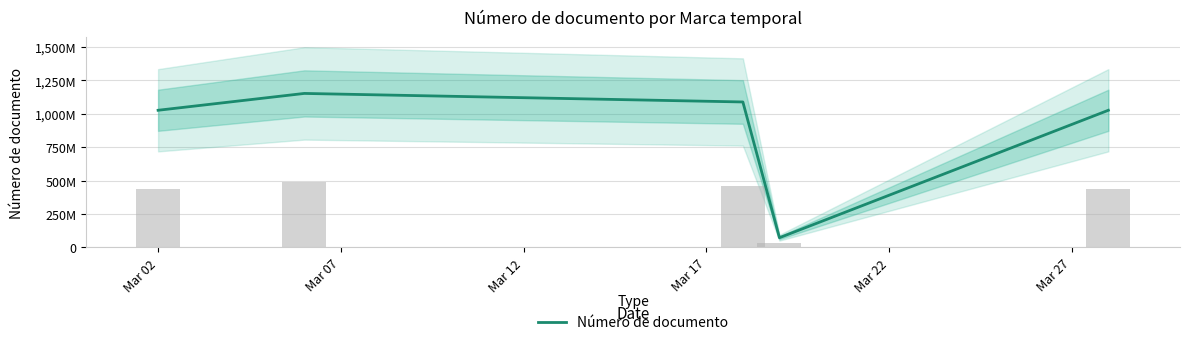

Reading left to right, what are all the values shown in this chart?

1026152133	1152189298	1088301952	72296043	1026152133